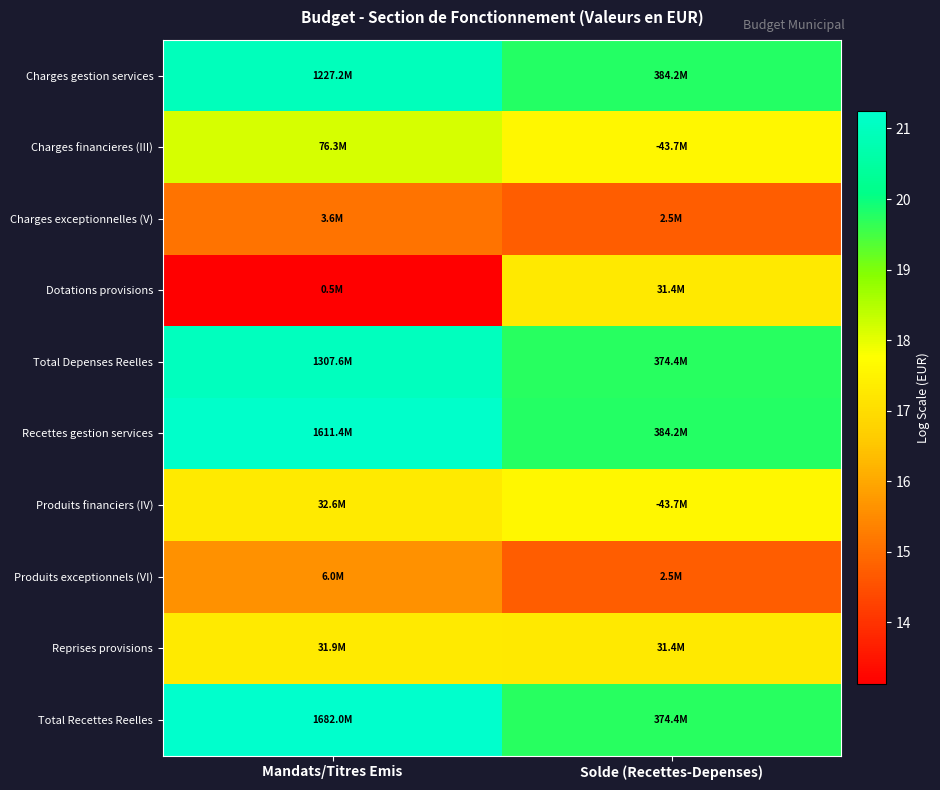

Reading right to left, list all the values displayed in this chart.

Charges gestion services: Solde (Recettes-Depenses)=19.8	Mandats/Titres Emis=20.9
Charges financieres (III): Solde (Recettes-Depenses)=17.6	Mandats/Titres Emis=18.2
Charges exceptionnelles (V): Solde (Recettes-Depenses)=14.7	Mandats/Titres Emis=15.1
Dotations provisions: Solde (Recettes-Depenses)=17.3	Mandats/Titres Emis=13.1
Total Depenses Reelles: Solde (Recettes-Depenses)=19.7	Mandats/Titres Emis=21.0
Recettes gestion services: Solde (Recettes-Depenses)=19.8	Mandats/Titres Emis=21.2
Produits financiers (IV): Solde (Recettes-Depenses)=17.6	Mandats/Titres Emis=17.3
Produits exceptionnels (VI): Solde (Recettes-Depenses)=14.7	Mandats/Titres Emis=15.6
Reprises provisions: Solde (Recettes-Depenses)=17.3	Mandats/Titres Emis=17.3
Total Recettes Reelles: Solde (Recettes-Depenses)=19.7	Mandats/Titres Emis=21.2